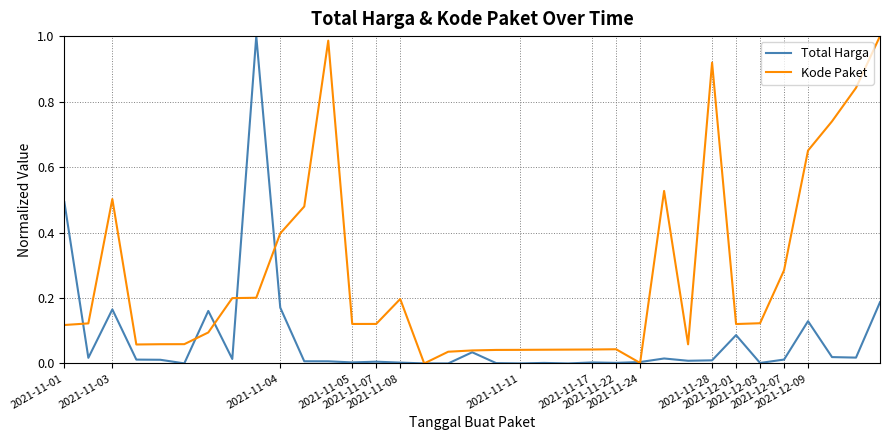

Which series has the largest total across all categories?

Kode Paket